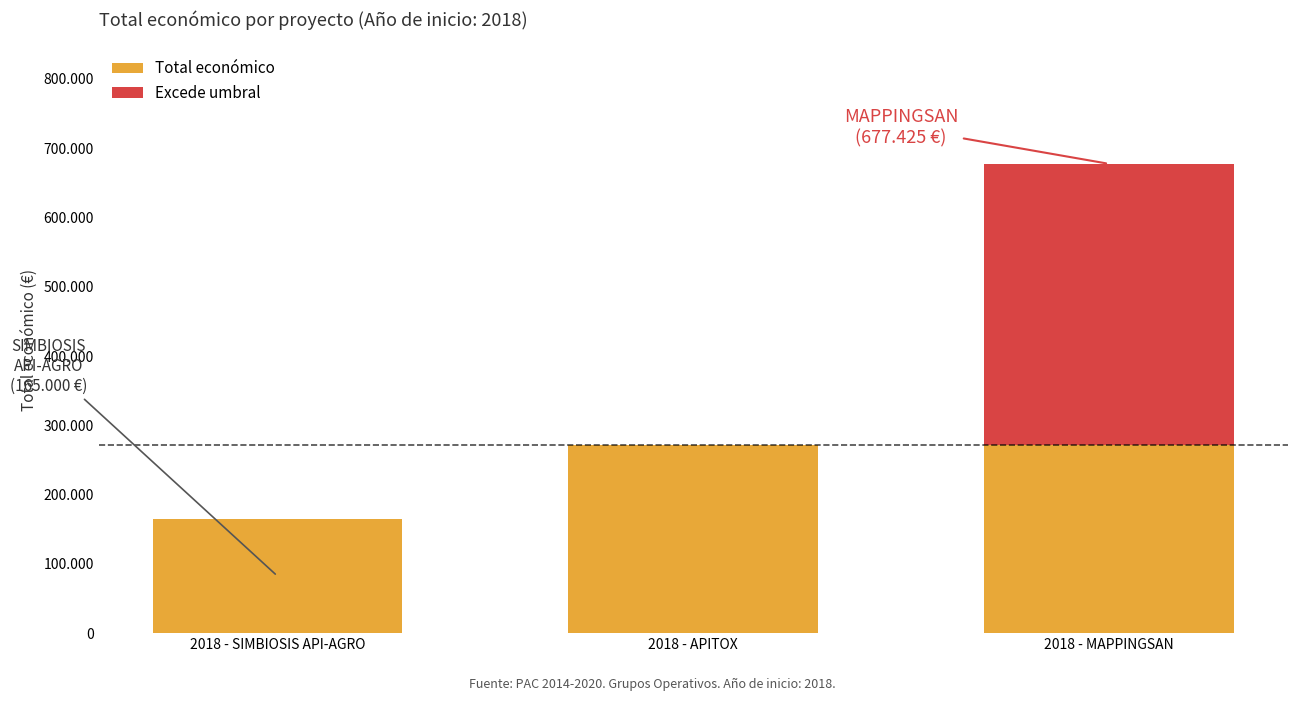

Are the bars grouped side by side (vs. stacked)?

No